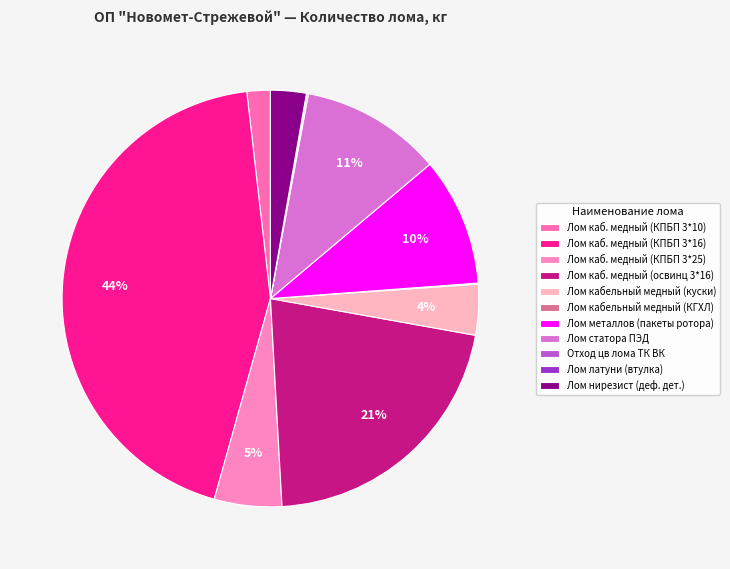

How many slices are in this pie chart?

11